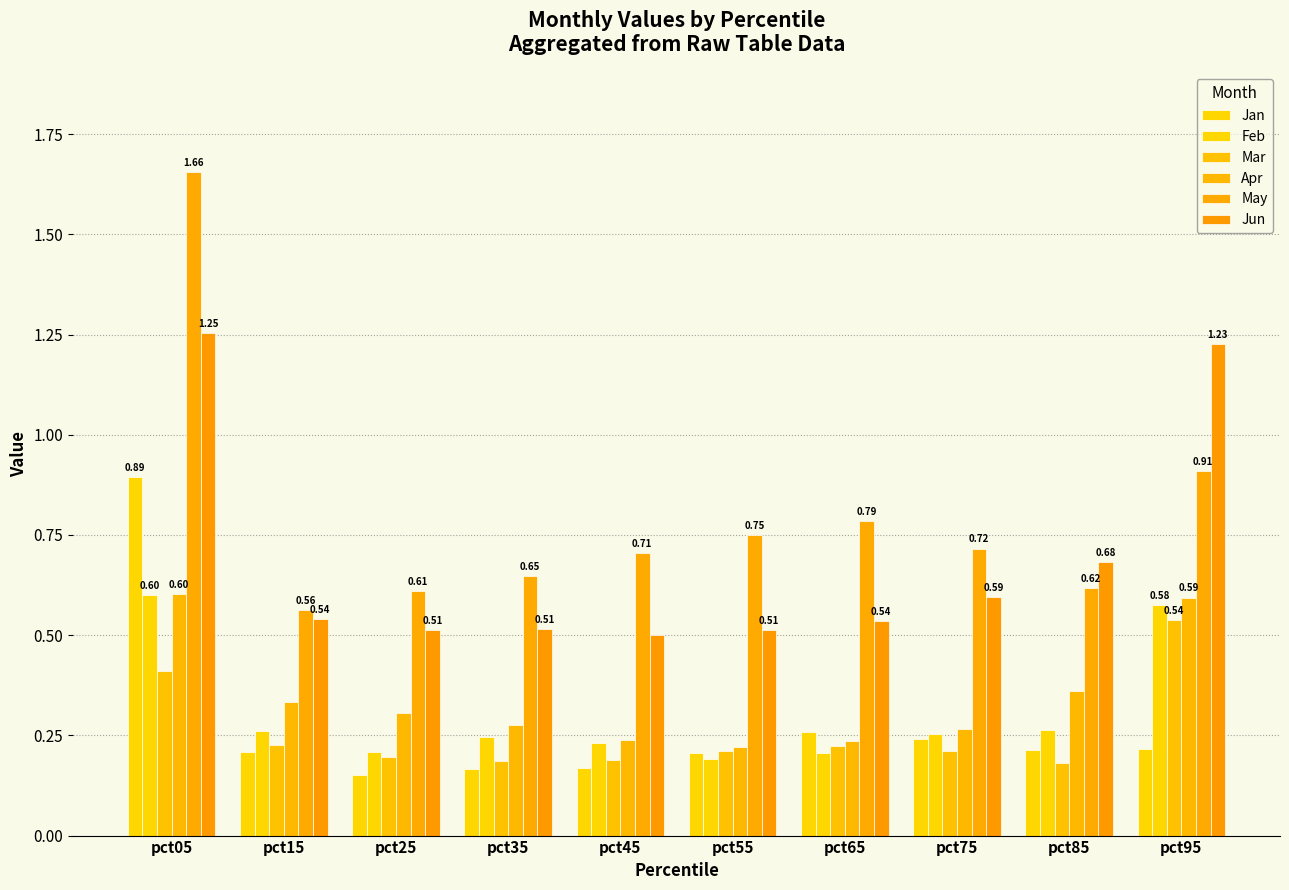

Is it true that Apr equals 0.5 at pct85?

False